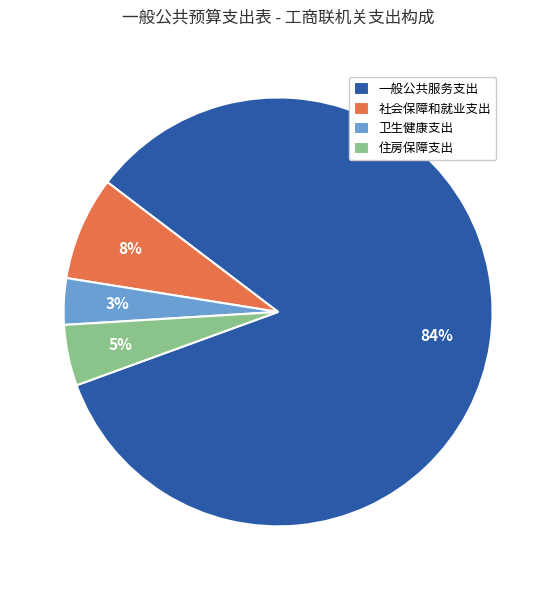

To the nearest percent, what is the difference between the 一般公共服务支出 and 社会保障和就业支出 slice percentages?

76%